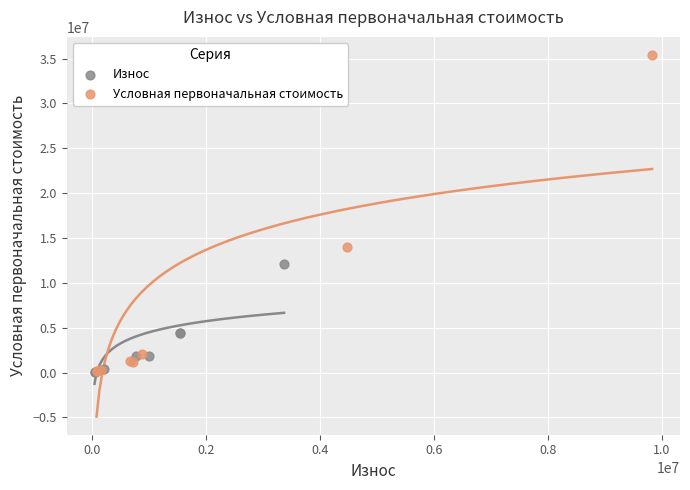

Which series has the widest spread of Y values?

Условная первоначальная стоимость